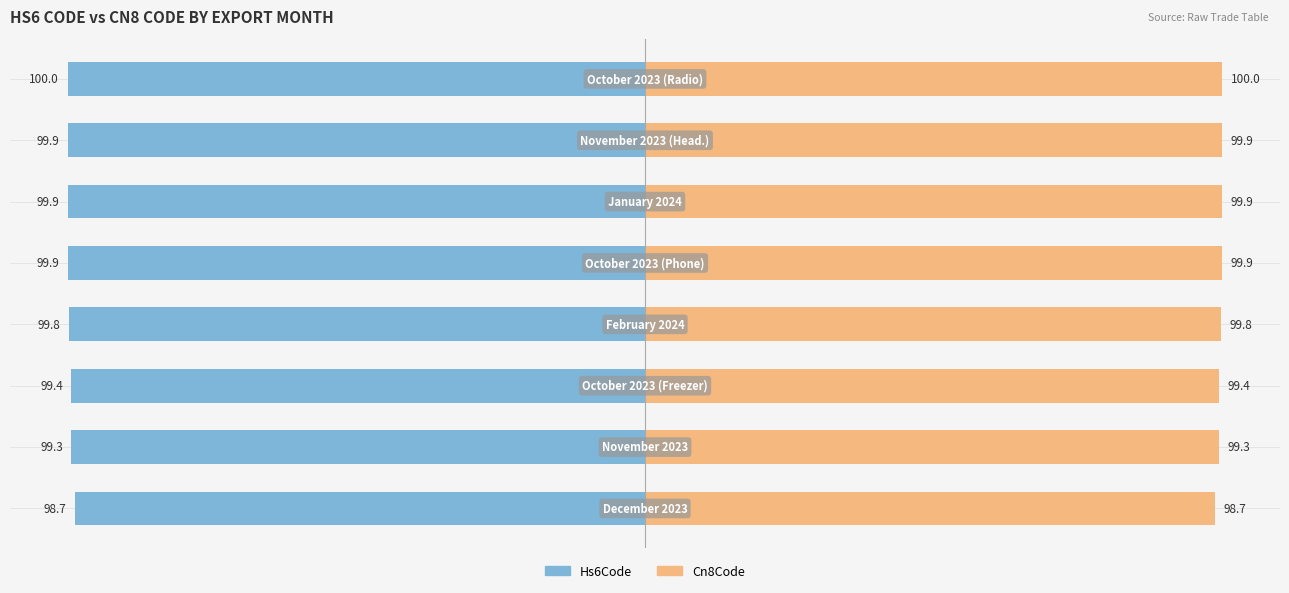

Is the value of Hs6Code at 25 greater than the value of Cn8Code at 0?

No